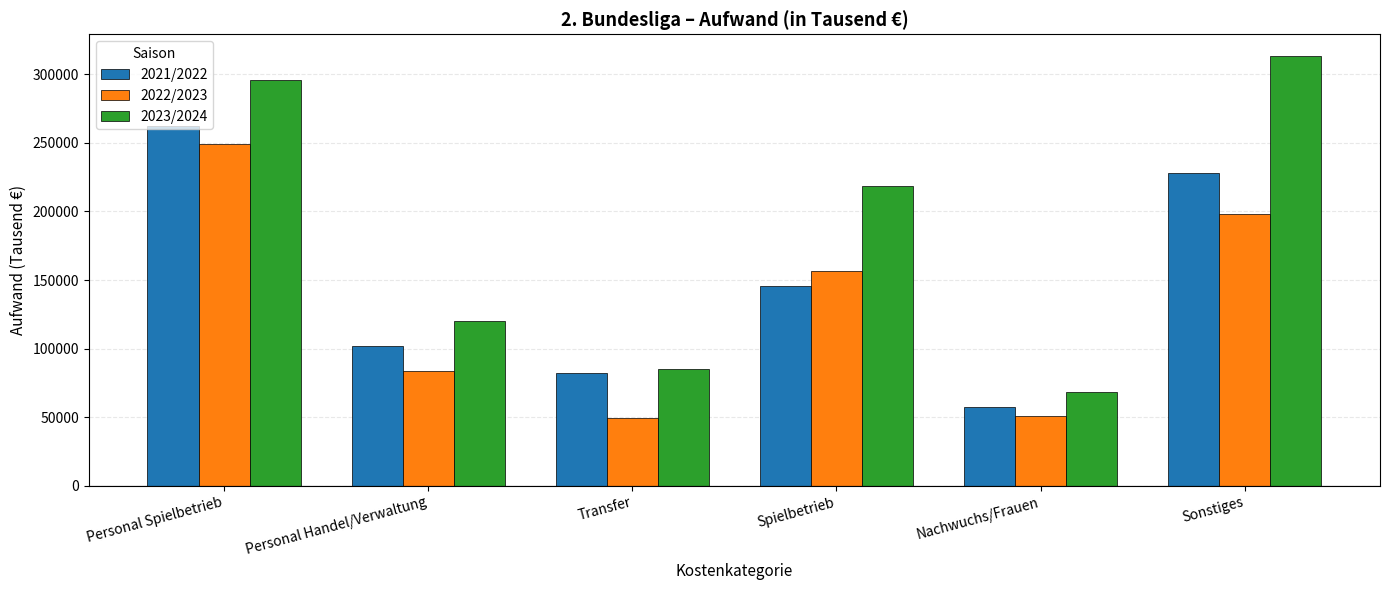

How many groups of bars are there?

6